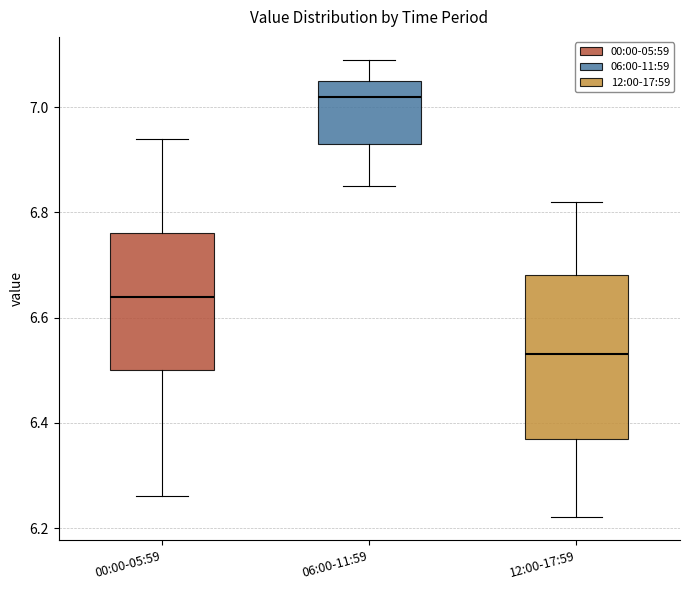

Reading left to right, read every box against the y-axis: the position of its median line, the range the box covers, and the ends of its whiskers. The values are not printed on the chart, so give them approximately, as read against the axis.

00:00-05:59: median 6.64, box 6.50 to 6.76, whiskers 6.26 to 6.94
06:00-11:59: median 7.02, box 6.94 to 7.06, whiskers 6.86 to 7.10
12:00-17:59: median 6.54, box 6.38 to 6.68, whiskers 6.22 to 6.82